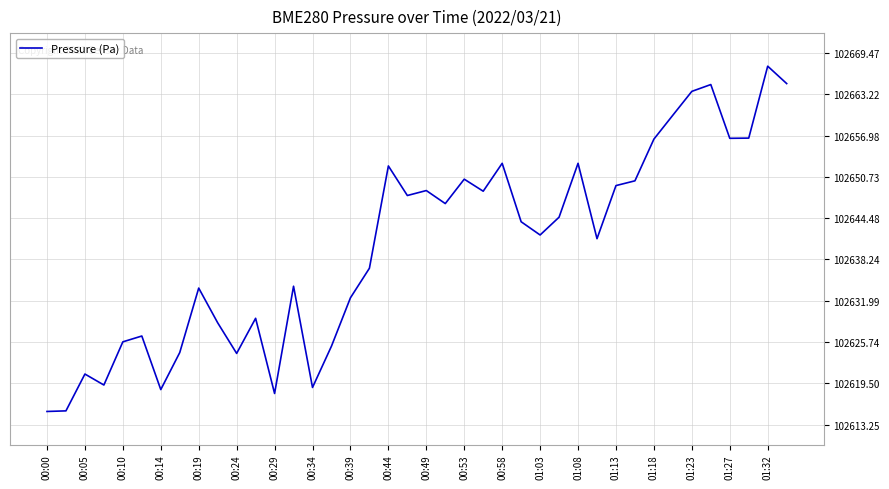

What is the difference between the maximum and minimum values?

52.2